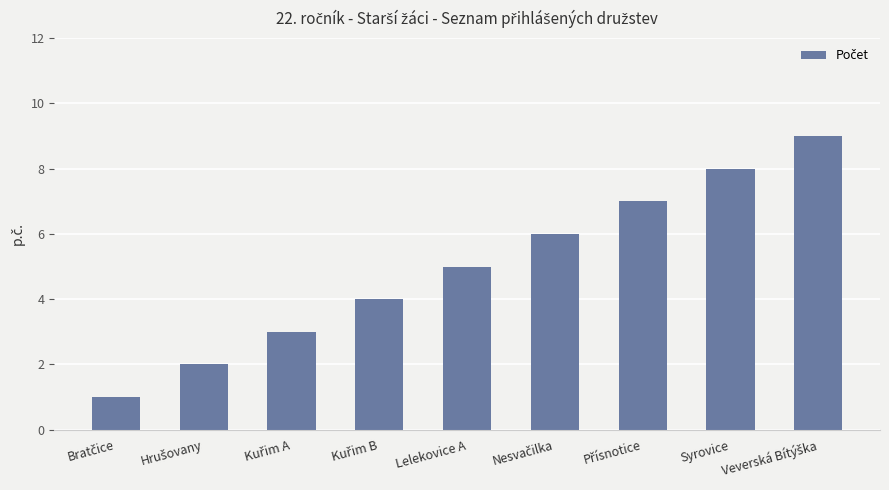

Reading left to right, extract all data points from this chart.

1	2	3	4	5	6	7	8	9